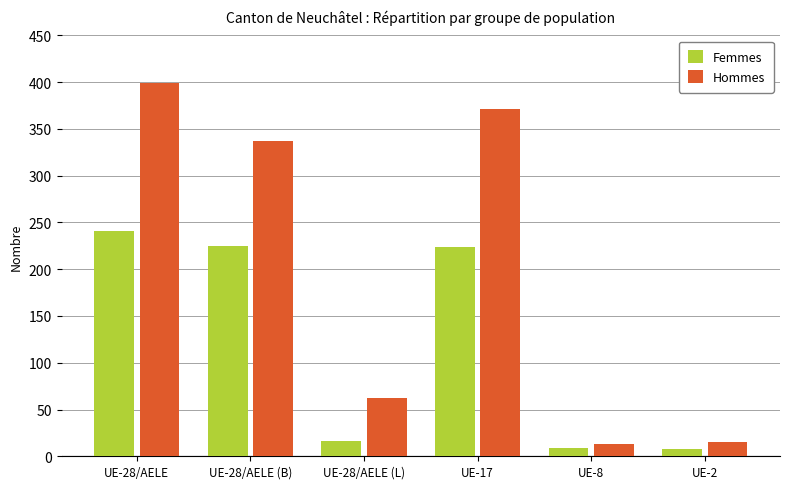

Which series changed the most between UE-28/AELE (L) and UE-8?

Hommes